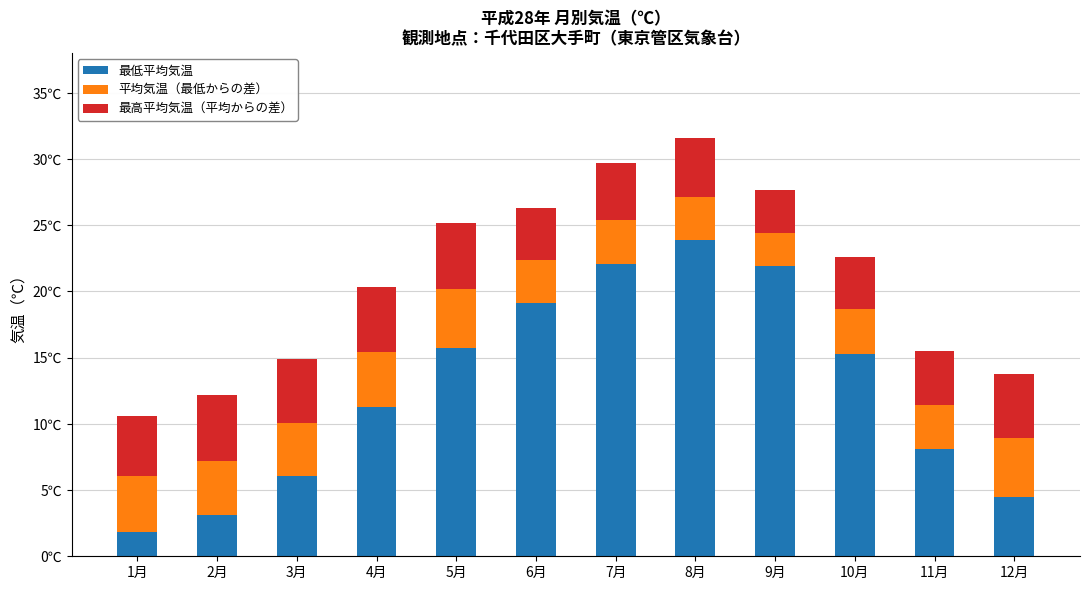

Which series has the largest range (max minus min)?

最低平均気温